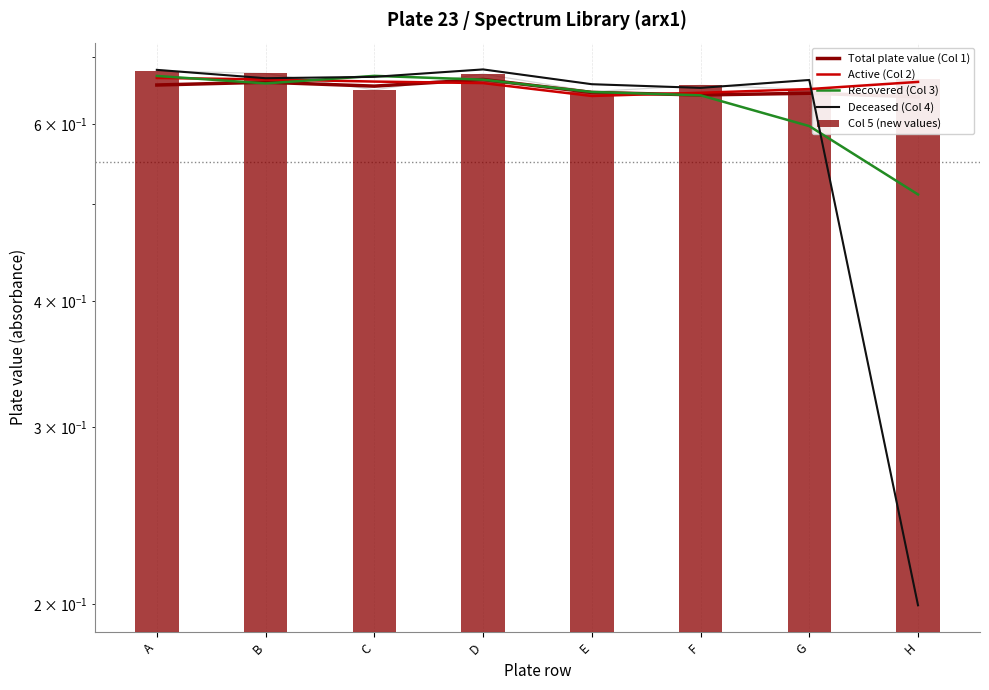

Reading left to right, extract all data points from this chart.

Total plate value (Col 1): 0.7	0.7	0.7	0.7	0.6	0.6	0.6	0.6
Active (Col 2): 0.7	0.7	0.7	0.7	0.6	0.6	0.7	0.7
Recovered (Col 3): 0.7	0.7	0.7	0.7	0.6	0.6	0.6	0.5
Deceased (Col 4): 0.7	0.7	0.7	0.7	0.7	0.7	0.7	0.2
Col 5 (new values): 0.7	0.7	0.6	0.7	0.6	0.7	0.7	0.7